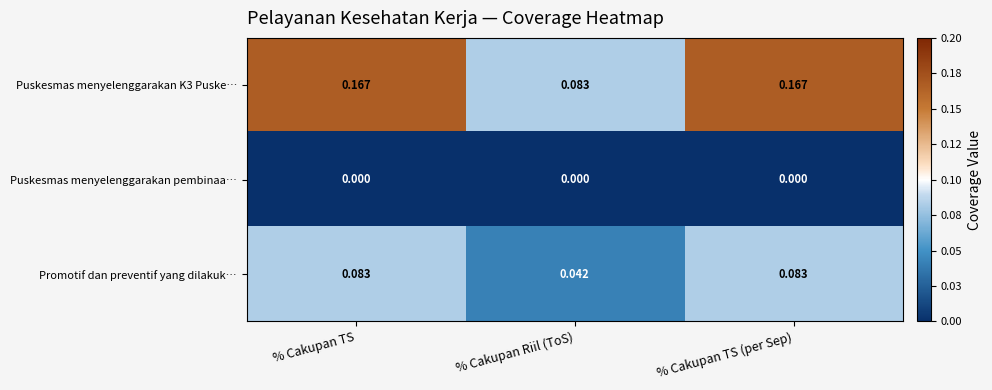

Count the number of categories in the chart.

3